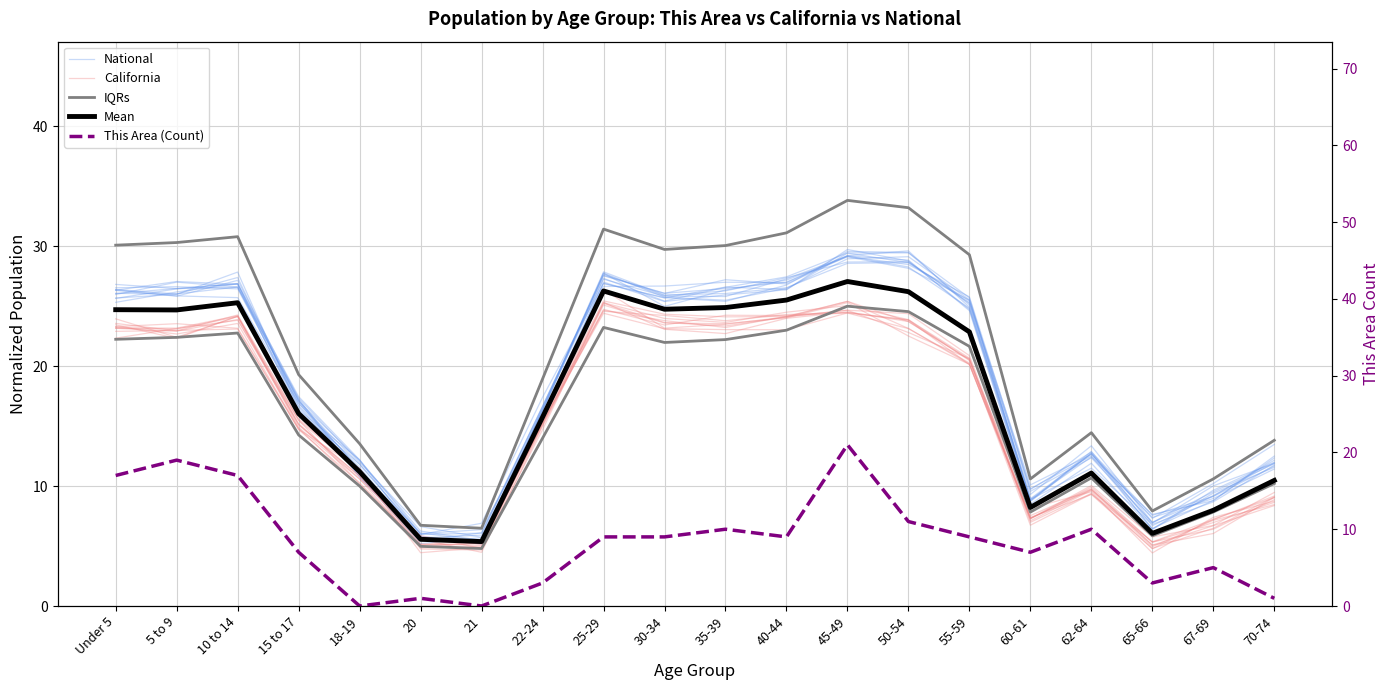

List the labels in order of California value, largest first.

25-29, 45-49, 40-44, 35-39, 30-34, 50-54, 10 to 14, 5 to 9, Under 5, 55-59, 22-24, 15 to 17, 18-19, 62-64, 70-74, 60-61, 67-69, 65-66, 20, 21